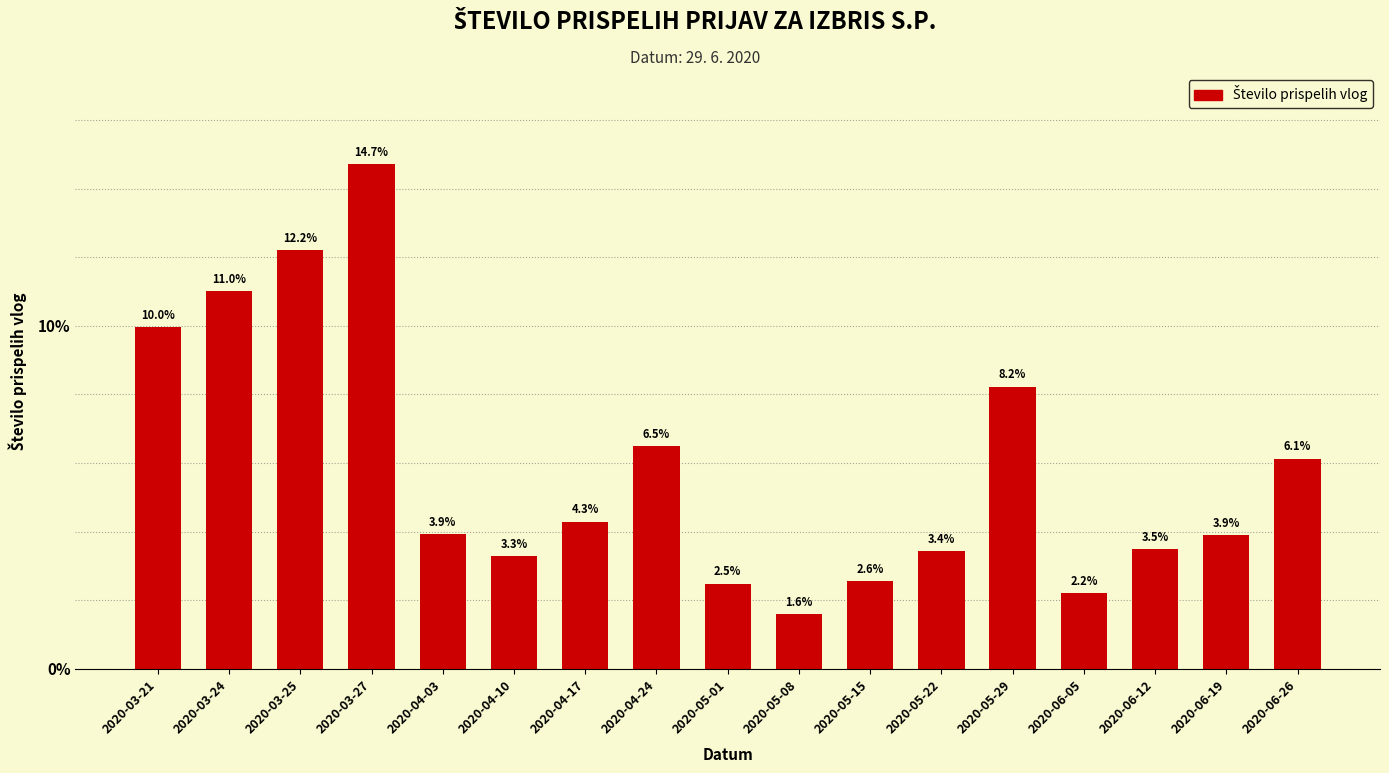

Reading left to right, list all the values displayed in this chart.

10.0	11.0	12.2	14.7	3.9	3.3	4.3	6.5	2.5	1.6	2.6	3.4	8.2	2.2	3.5	3.9	6.1